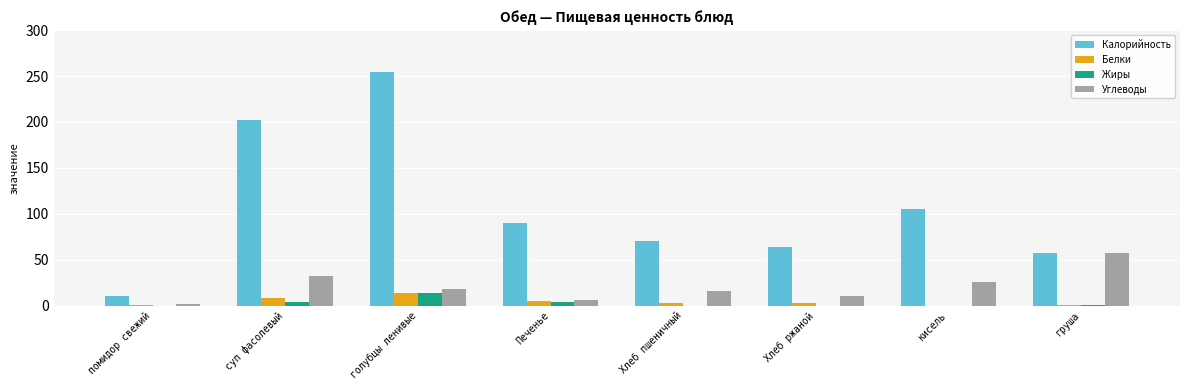

The Углеводы series shows 17.8 at голубцы ленивые. True or false?

True